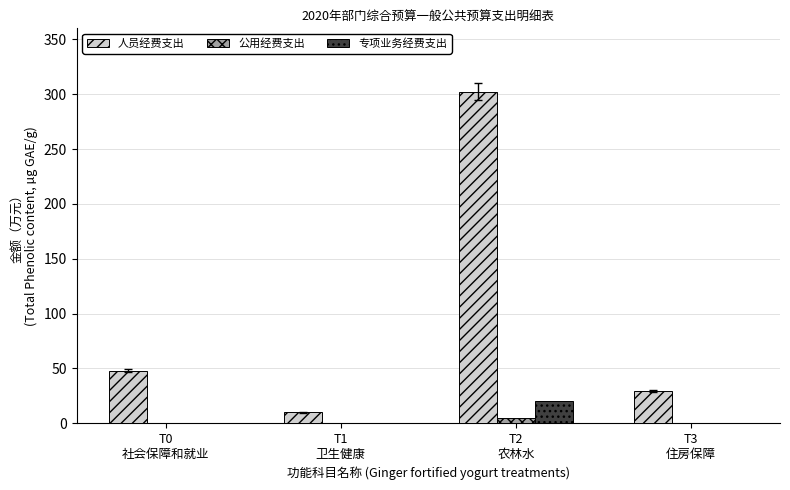

How many groups of bars are there?

4